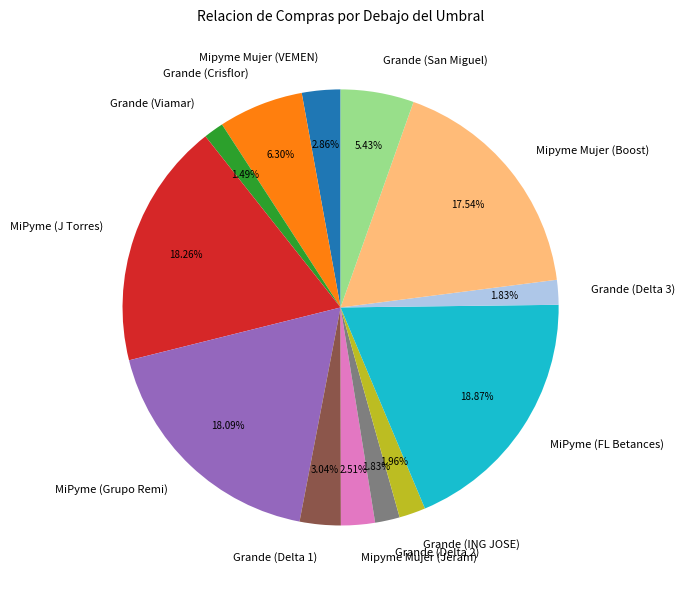

To the nearest percent, what percentage of the pie is Mipyme Mujer (Boost)?

18%